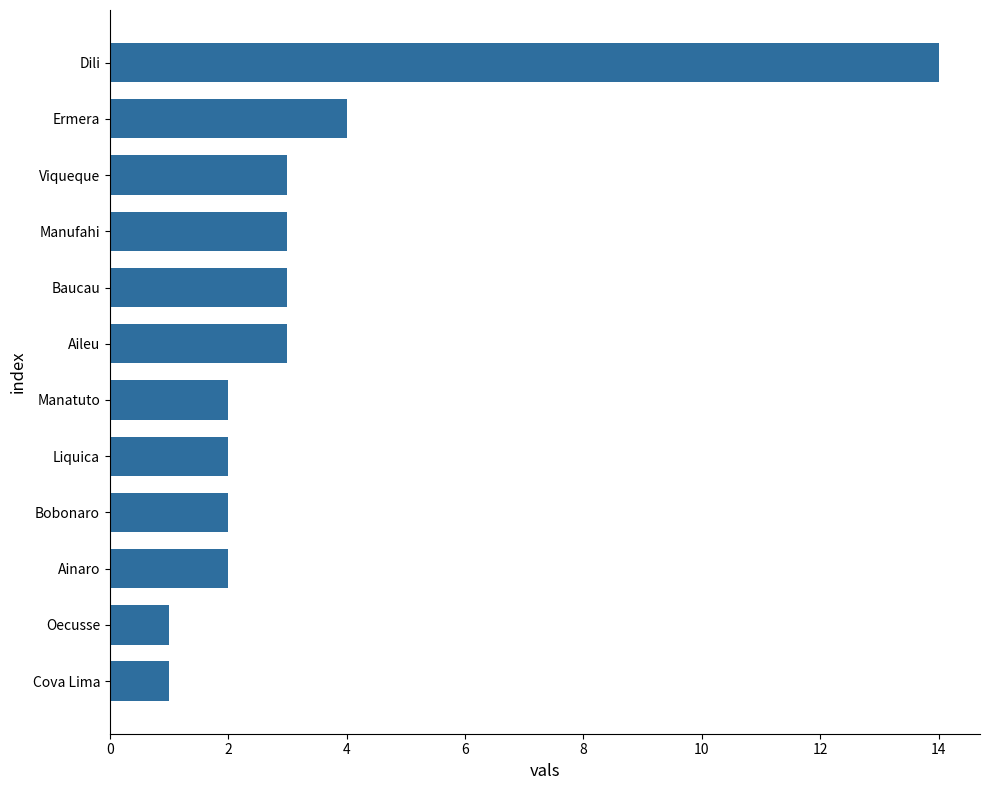

What is the difference between the maximum and minimum values?

13